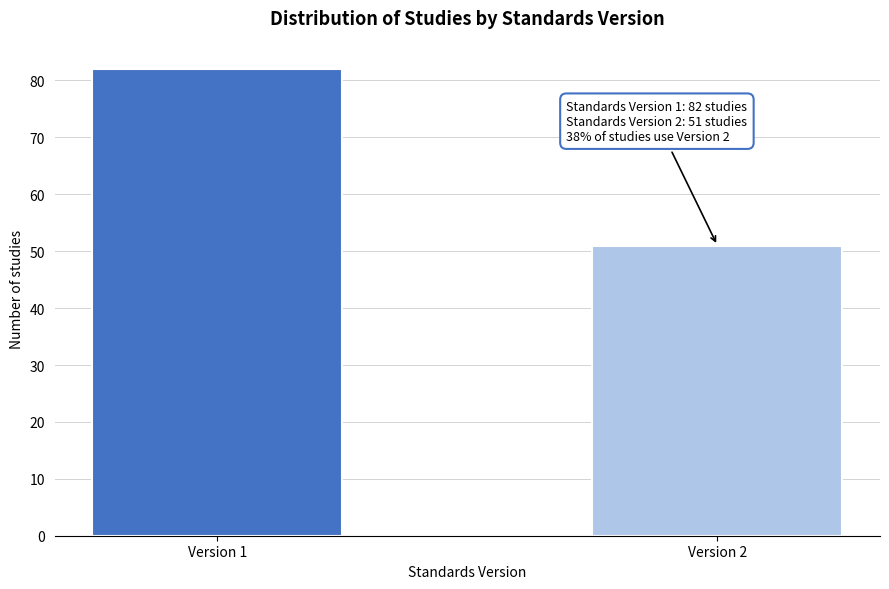

Reading left to right, what are all the values shown in this chart?

82	51